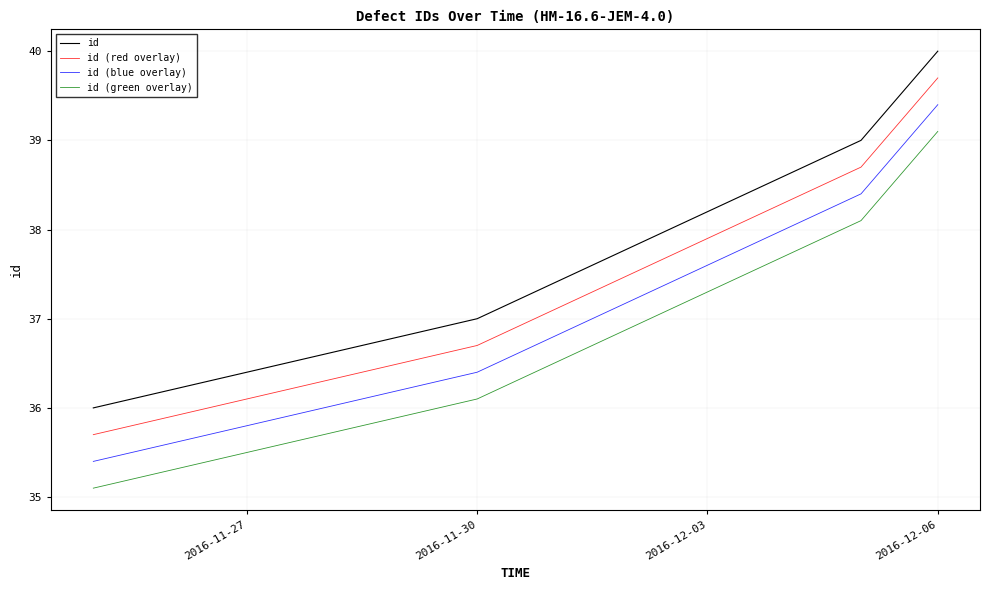

What are all the series names shown in the legend?

id, id (red overlay), id (blue overlay), id (green overlay)